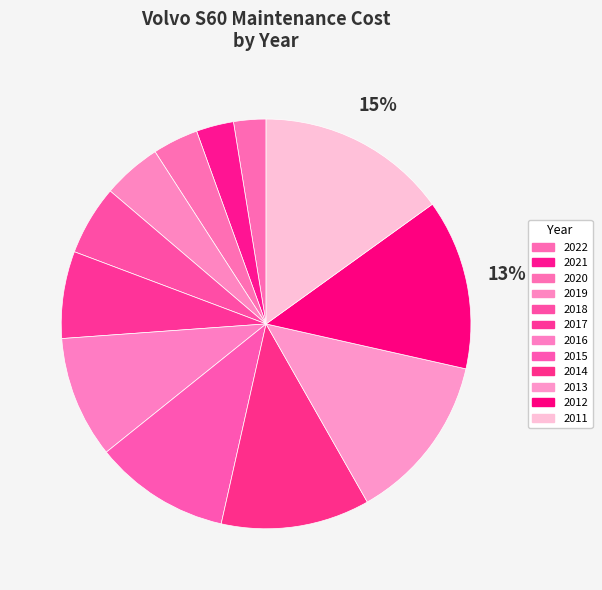

Is 2015 the majority of the pie?

No